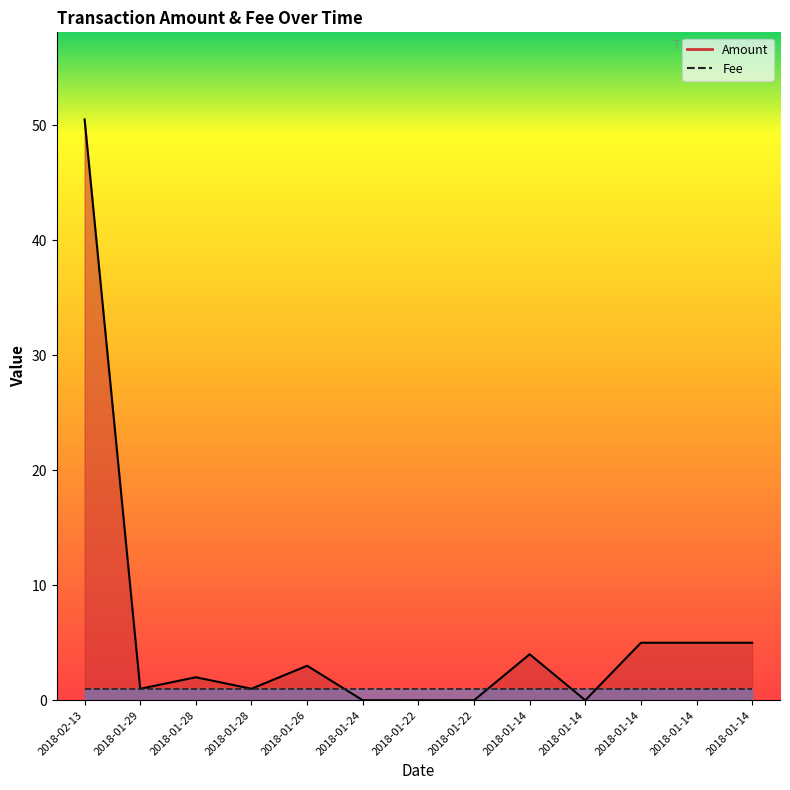

Where do Amount and Fee first cross each other?

2018-01-26 and 2018-01-24